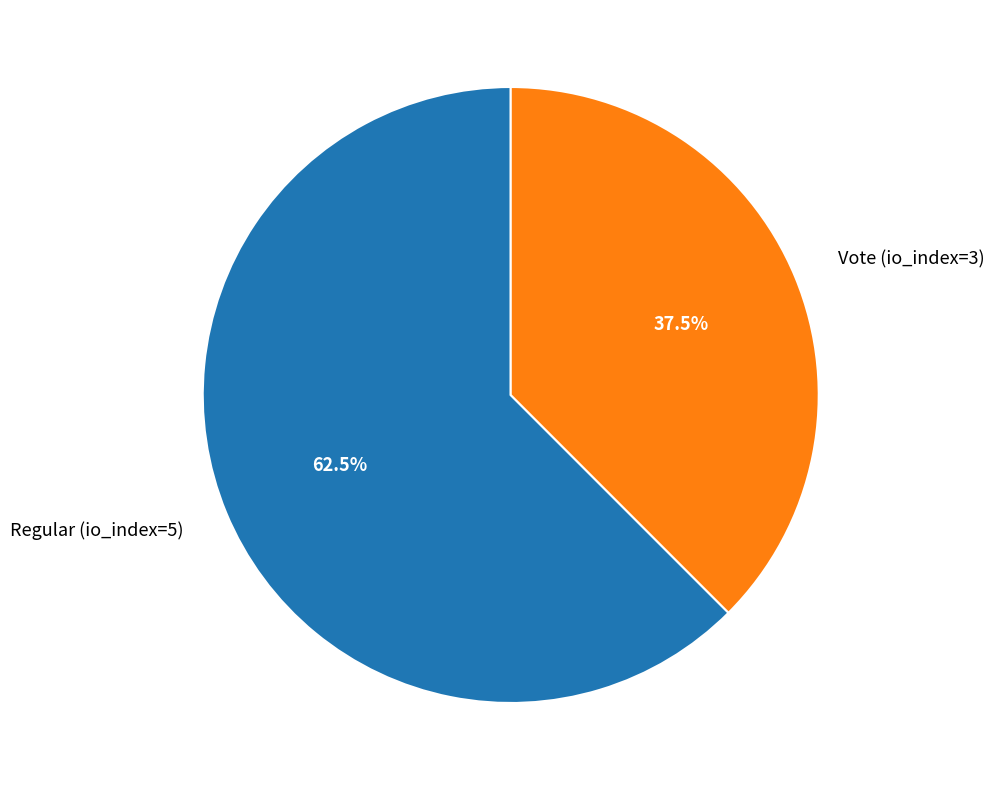

Do Vote (io_index=3) and Regular (io_index=5) together represent more than half of the pie?

Yes